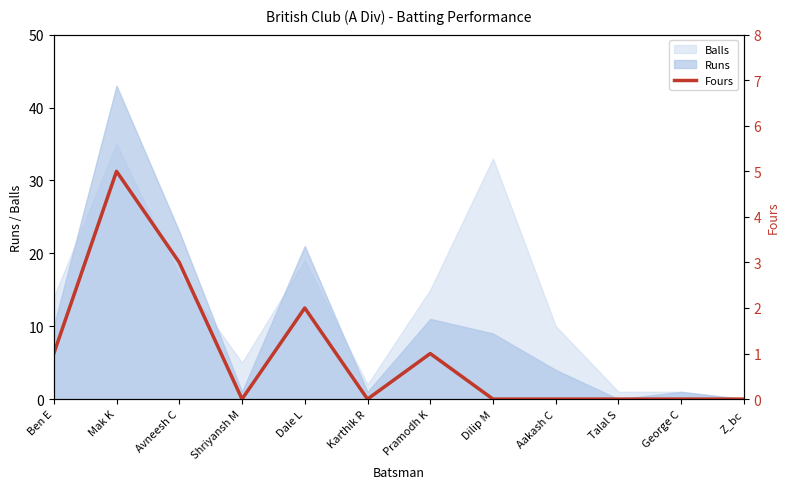

Reading left to right, extract all data points from this chart.

1	5	3	0	2	0	1	0	0	0	0	0